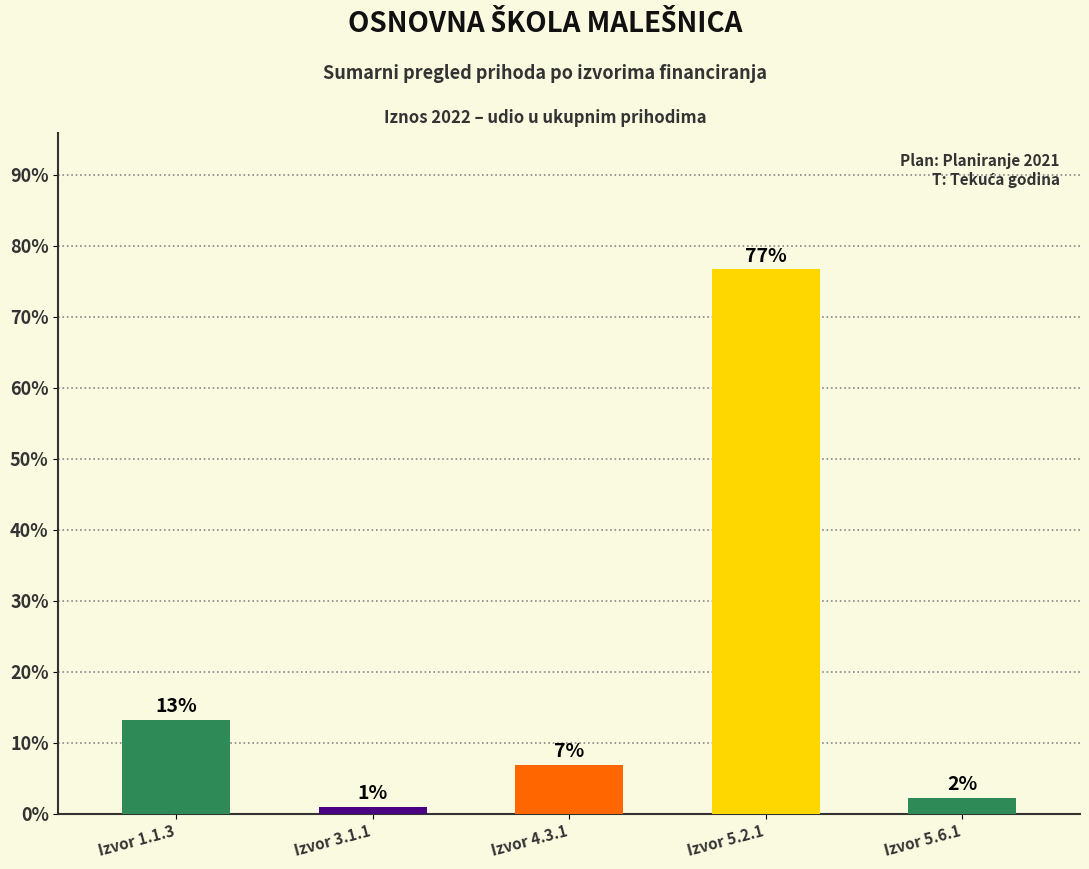

Are the bars horizontal?

No